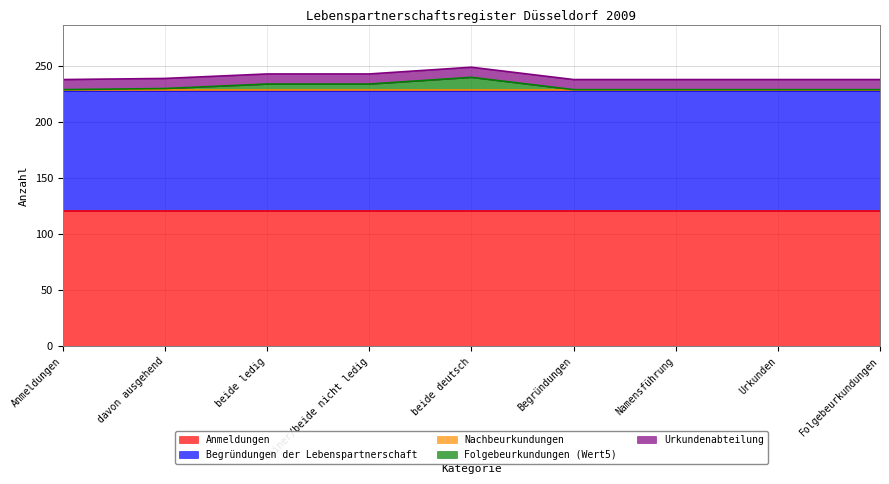

Is the value of Begründungen der Lebenspartnerschaft at Folgebeurkundungen greater than the value of Nachbeurkundungen at Begründungen?

Yes